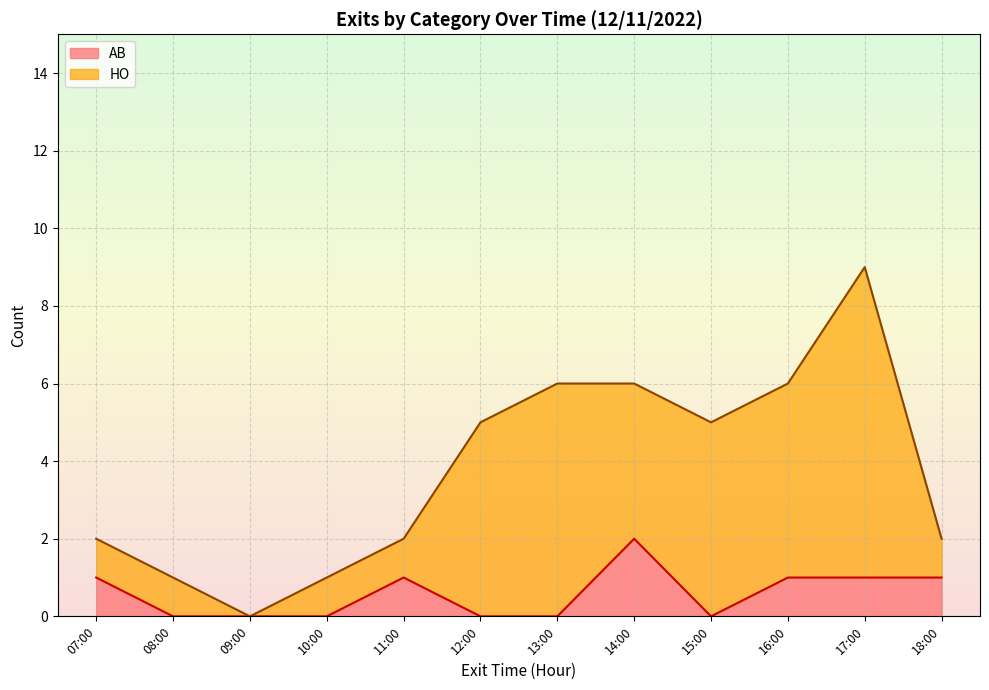

List the series in order of their peak value, highest first.

HO, AB